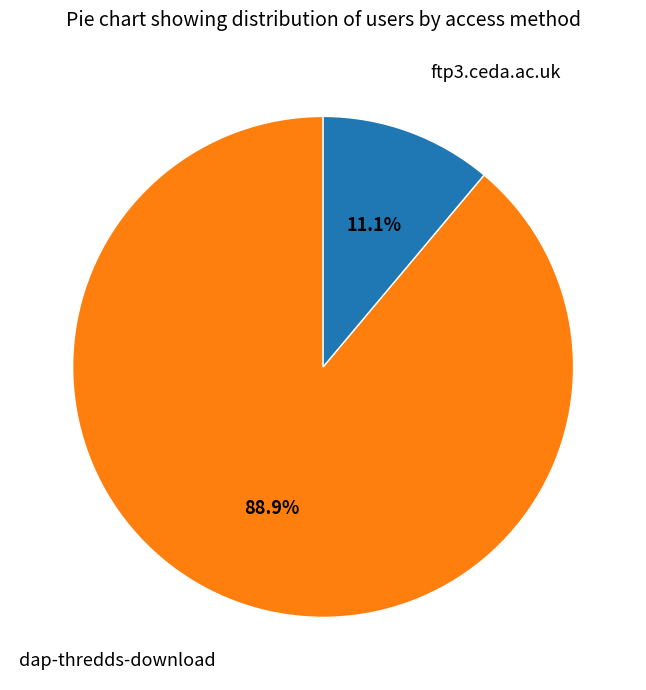

Is there a majority slice in this chart?

Yes